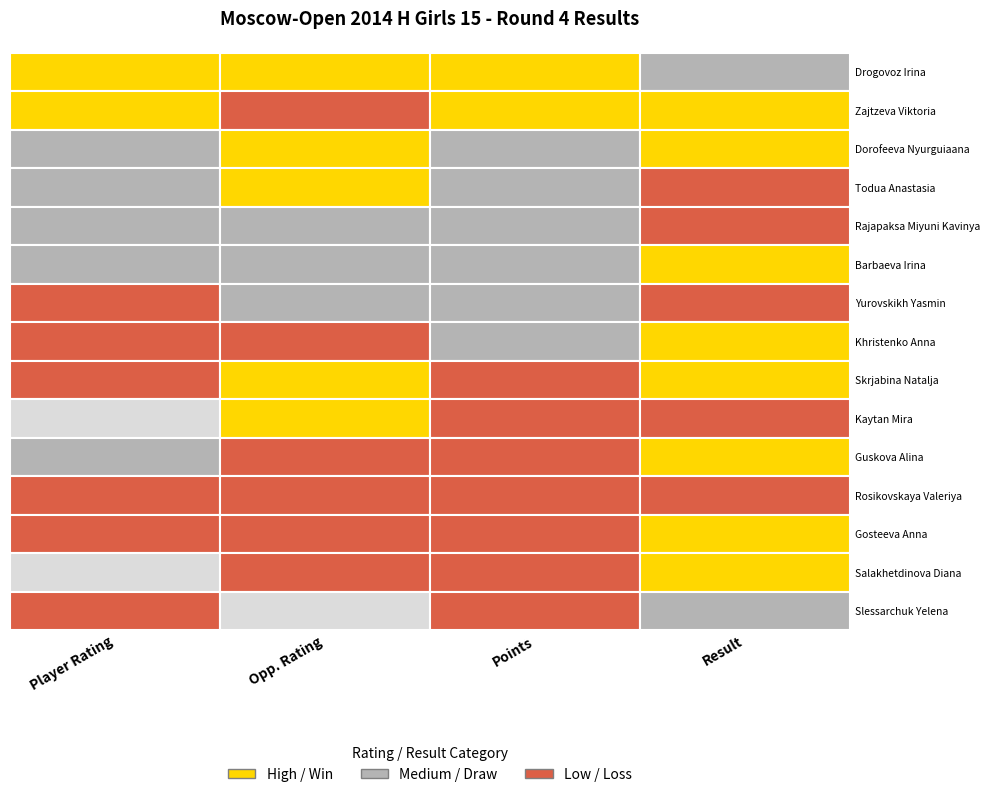

Which has a higher value, 4 or 12?

4